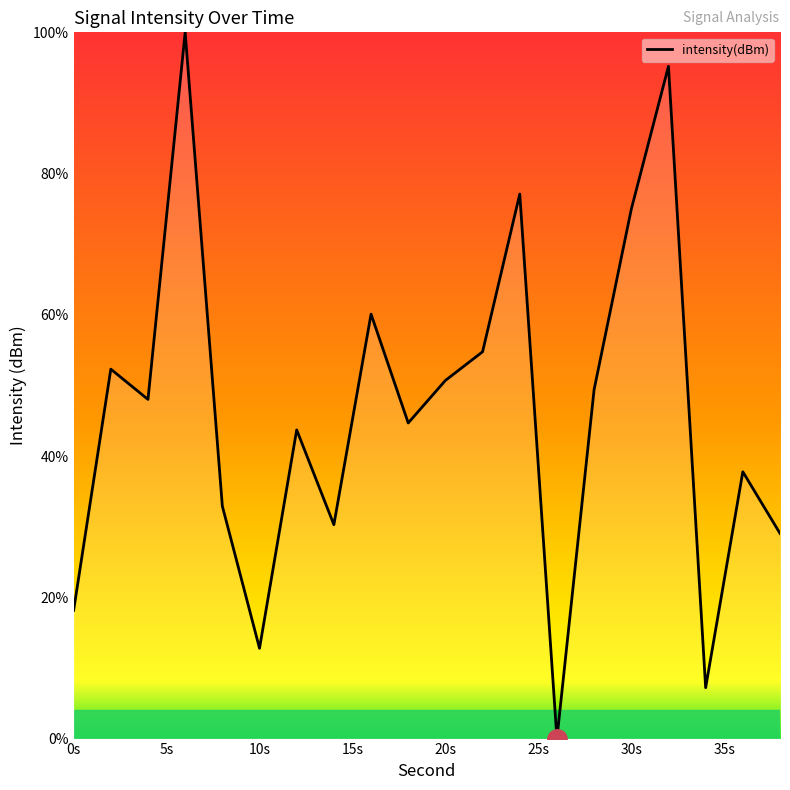

What is the maximum value shown in the chart?

100.0